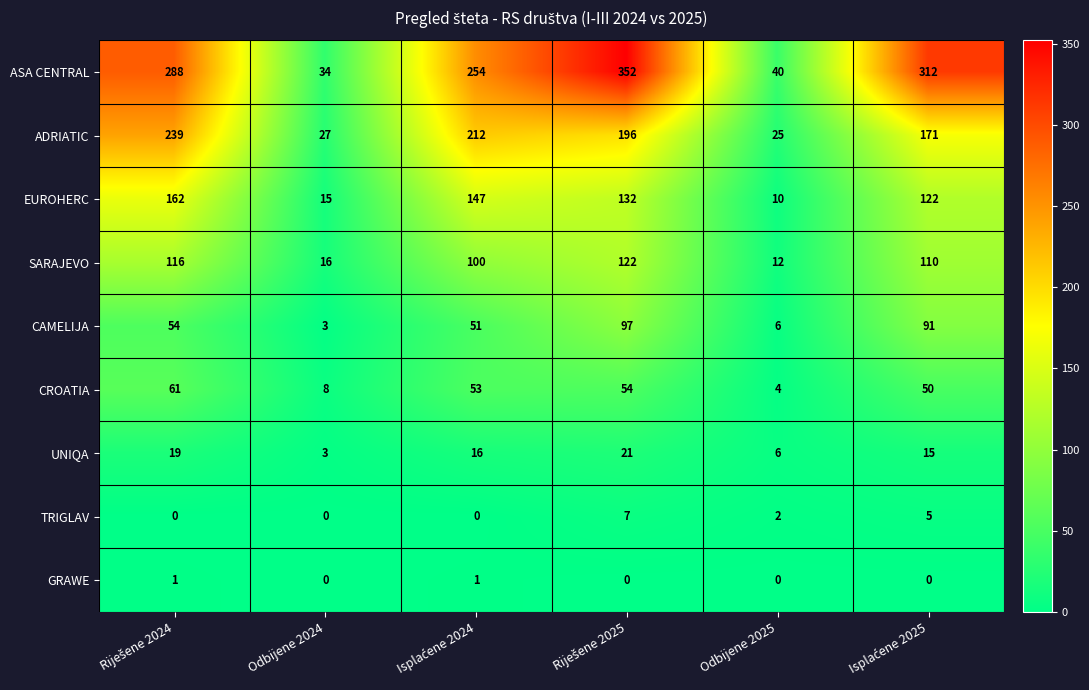

What is the spread (max minus min) of values at Odbijene 2025?

40